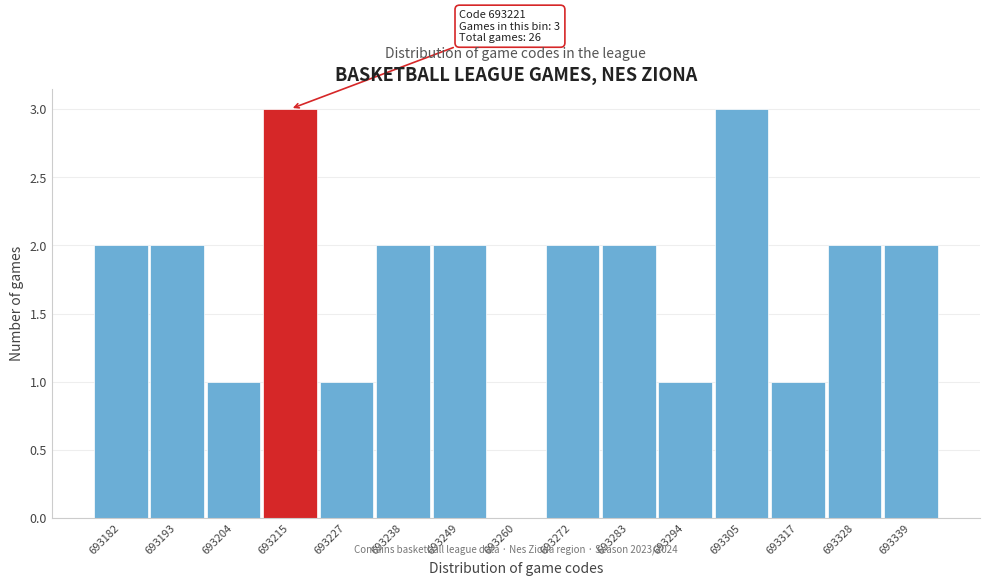

Reading left to right, list all the values displayed in this chart.

693182=2	693193=2	693204=1	693215=3	693227=1	693238=2	693249=2	693260=0	693272=2	693283=2	693294=1	693305=3	693317=1	693328=2	693339=2